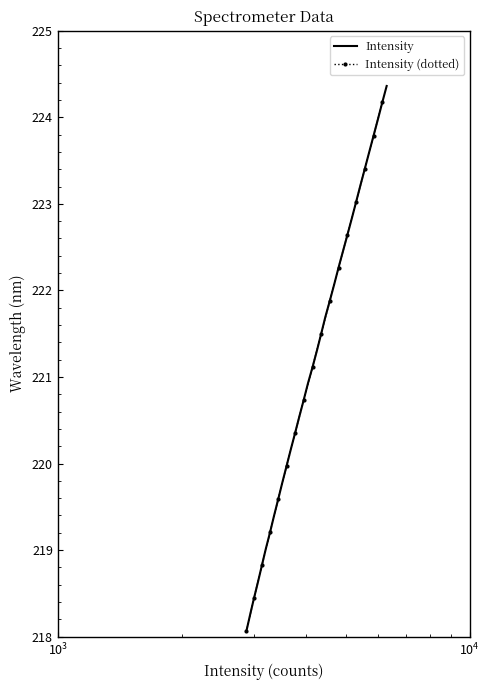

The chart shows a value of 219.4 at 219.3979. True or false?

True